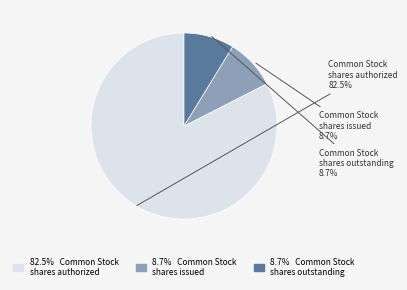

Between Common Stock shares authorized and Common Stock shares outstanding, which is larger?

Common Stock shares authorized